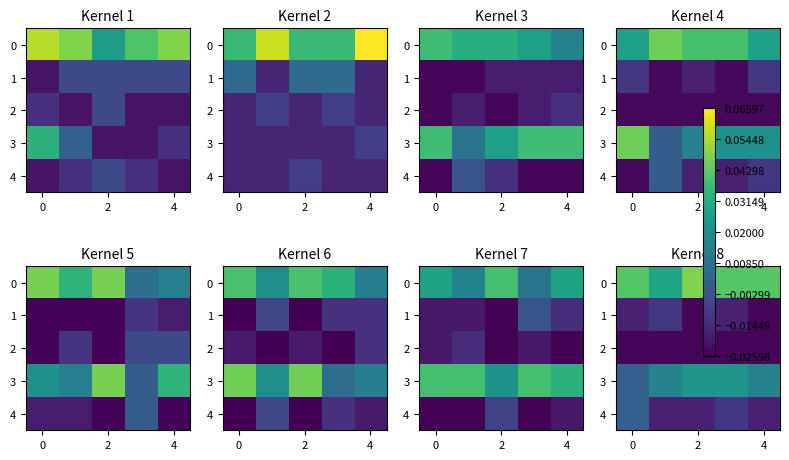

The 0 series shows 0.1 at 2. True or false?

False